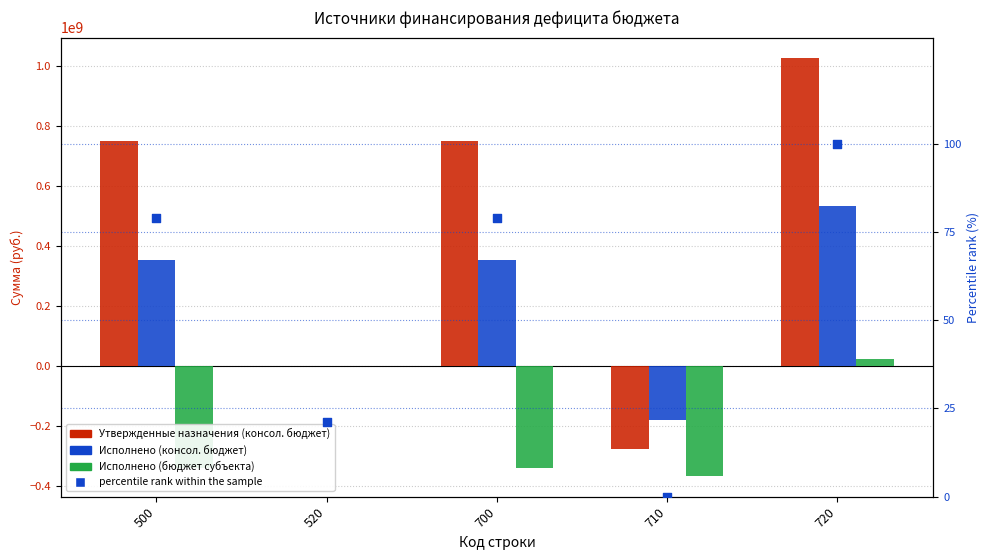

Which series reaches the minimum Y coordinate?

Исполнено (бюджет субъекта)